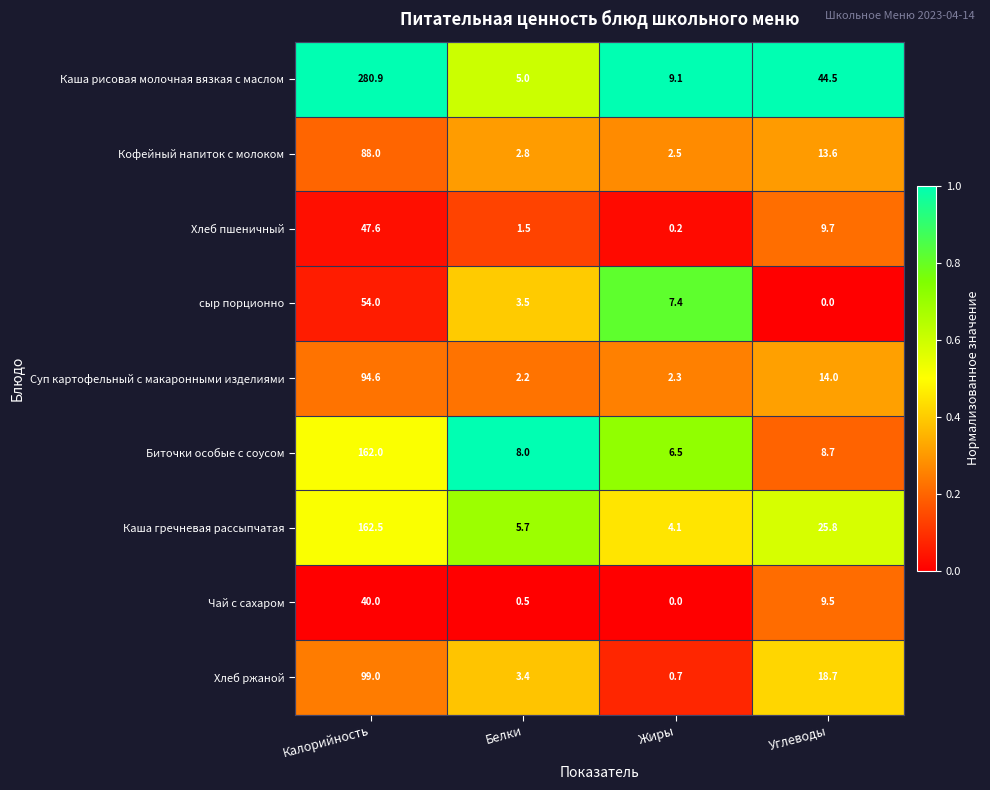

What is the approximate value of Хлеб ржаной at Белки?

3.4